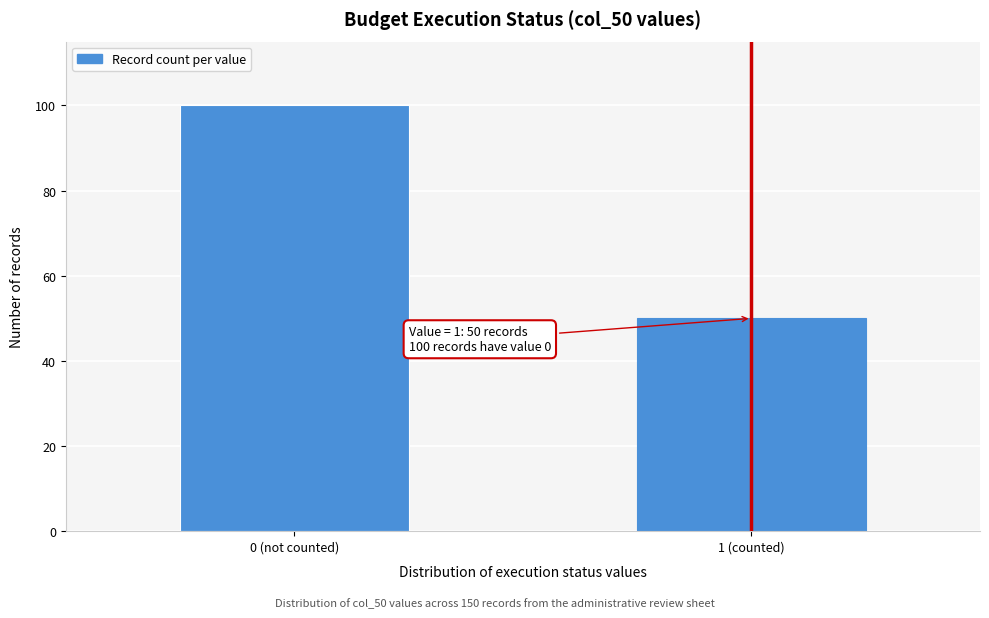

Reading left to right, list all the values displayed in this chart.

100	50